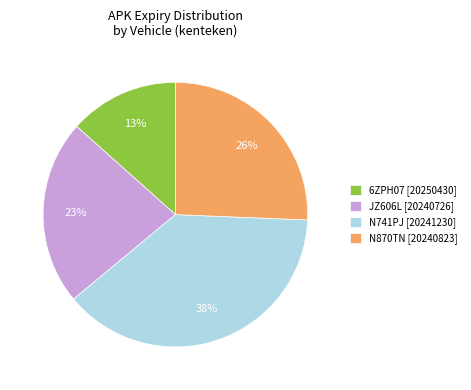

Count the number of slices in the pie.

4